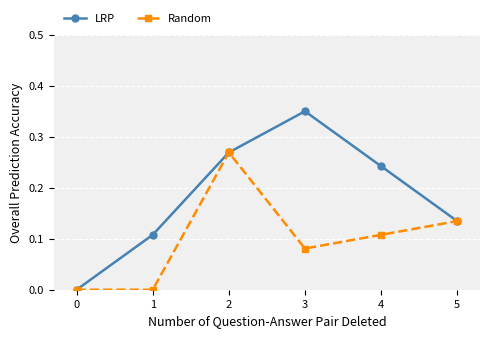

What are all the series names shown in the legend?

LRP, Random